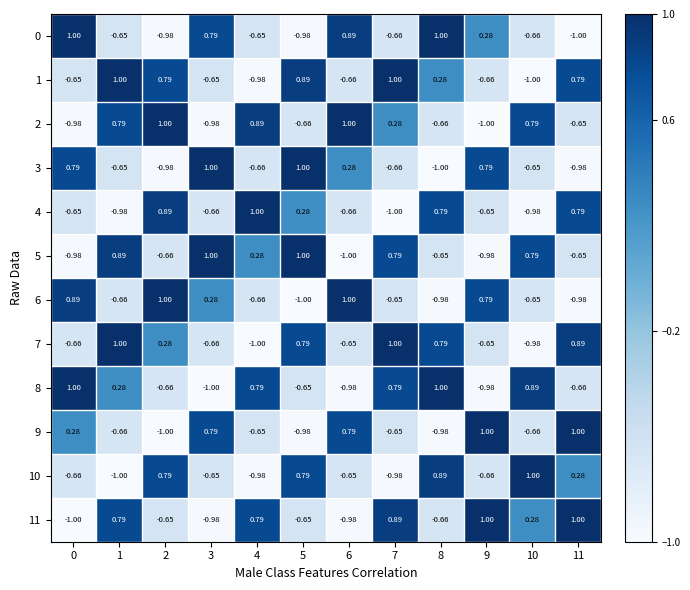

Is the value of 10 at 11 greater than the value of 2 at 4?

No